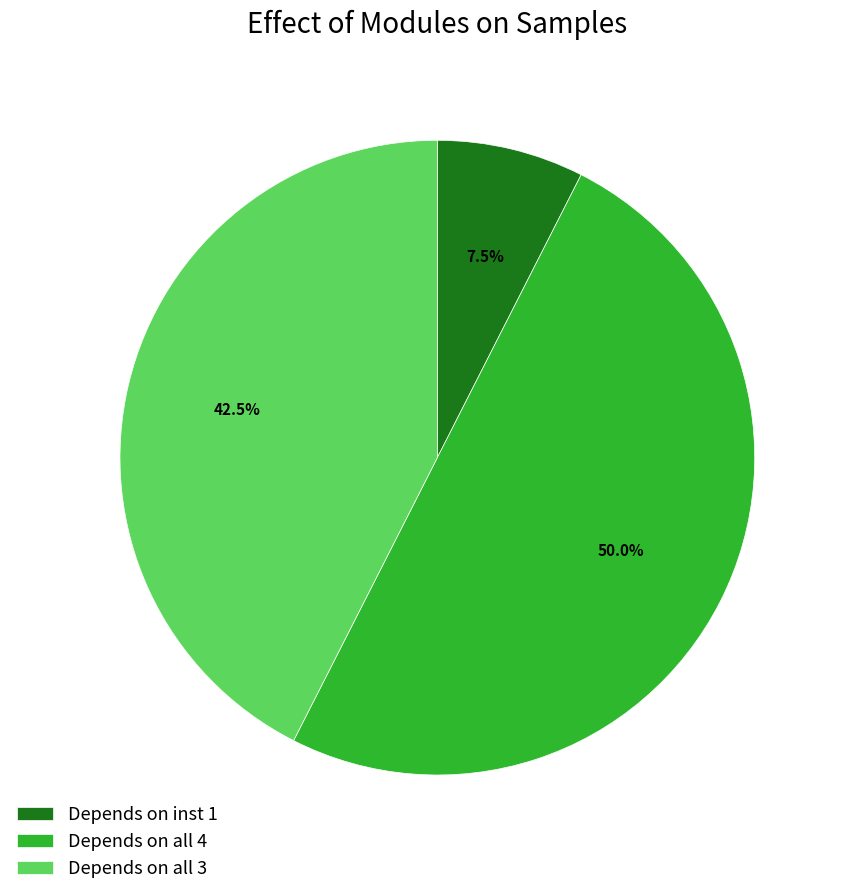

How much of the chart is everything except Depends on all 4?

50.0%